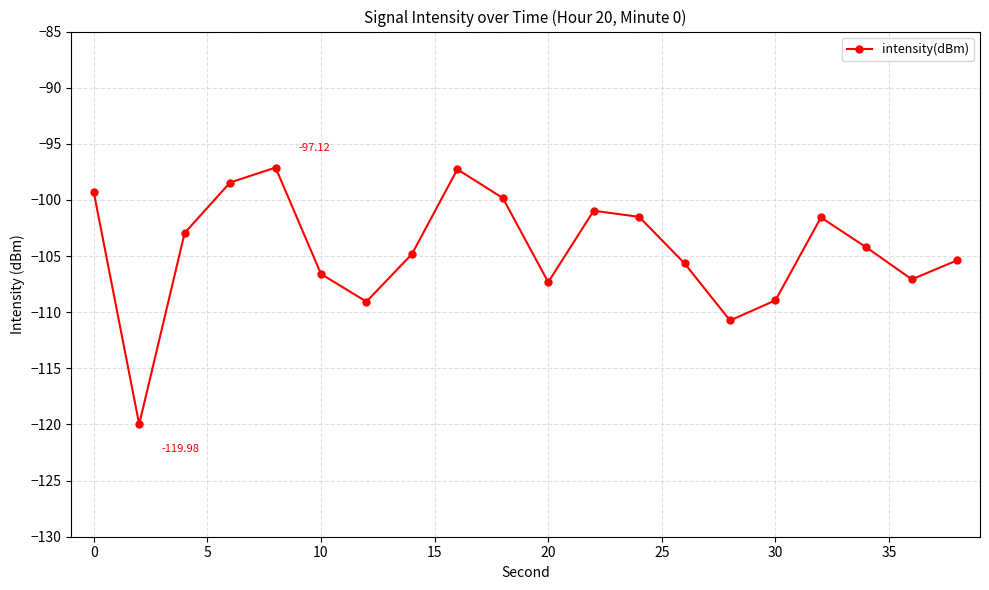

How many interior local peaks (higher than both neighbors) does the data have?

4